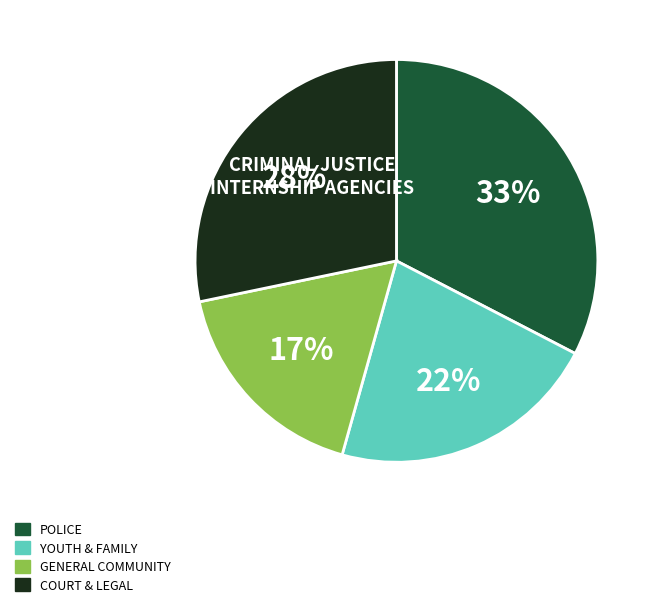

To the nearest percent, what is the average slice percentage?

25%